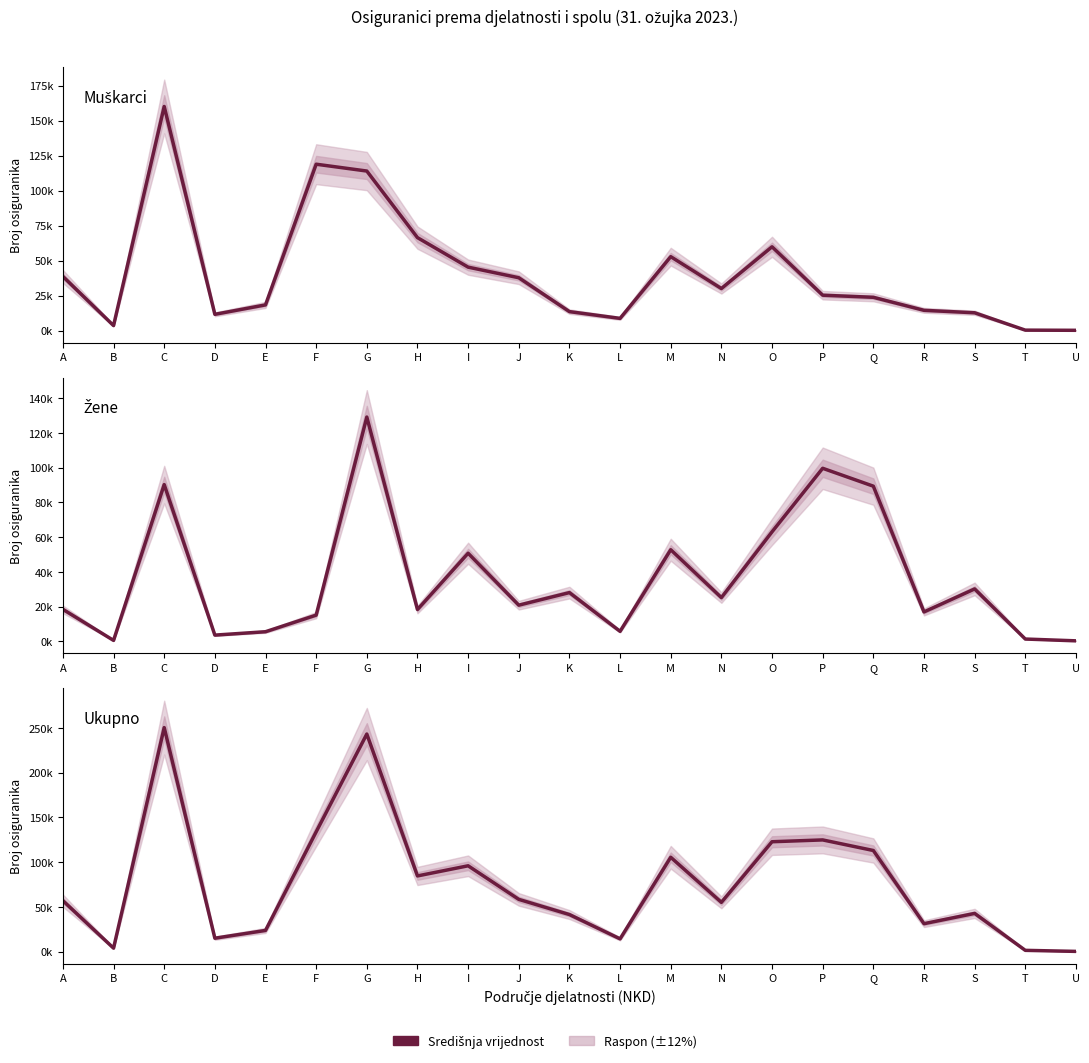

True or false: Žene and Muškarci intersect in this chart.

True